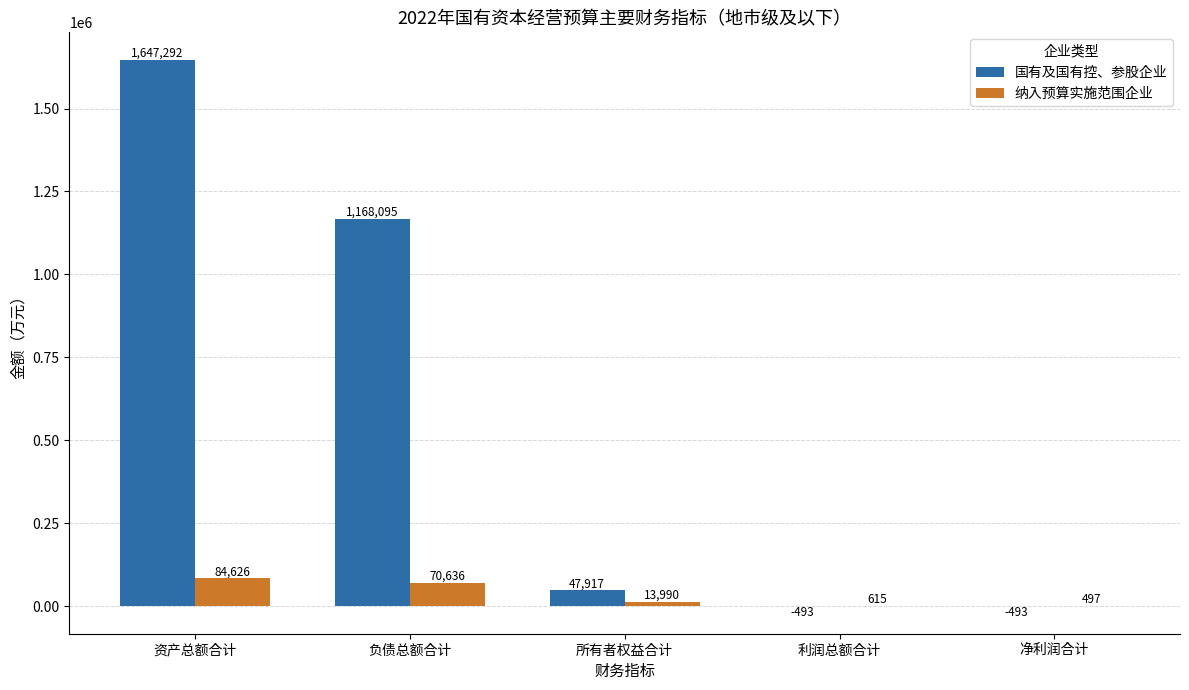

What is the sum of the 国有及国有控、参股企业 values at 所有者权益合计 and 利润总额合计?

47424